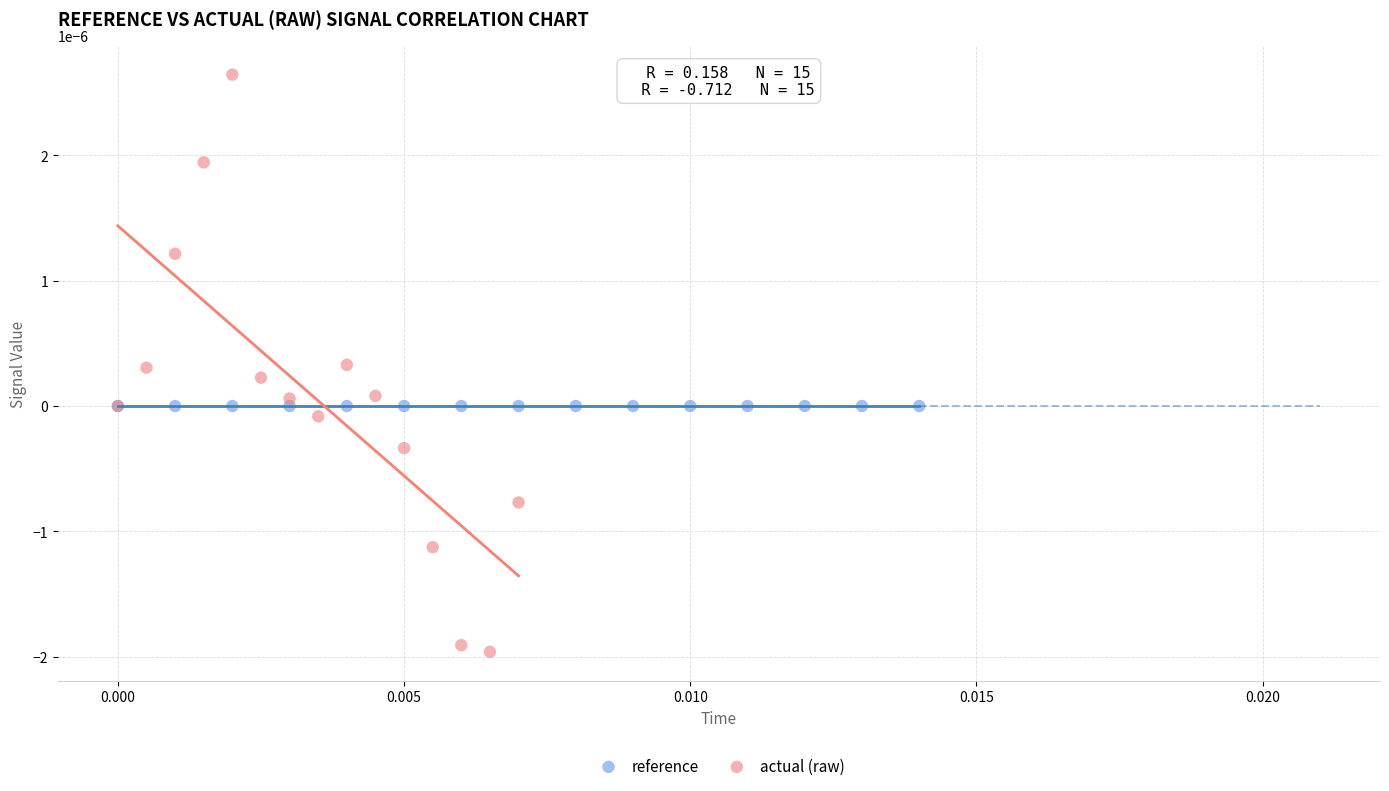

Which series contains the highest Y value?

actual (raw)